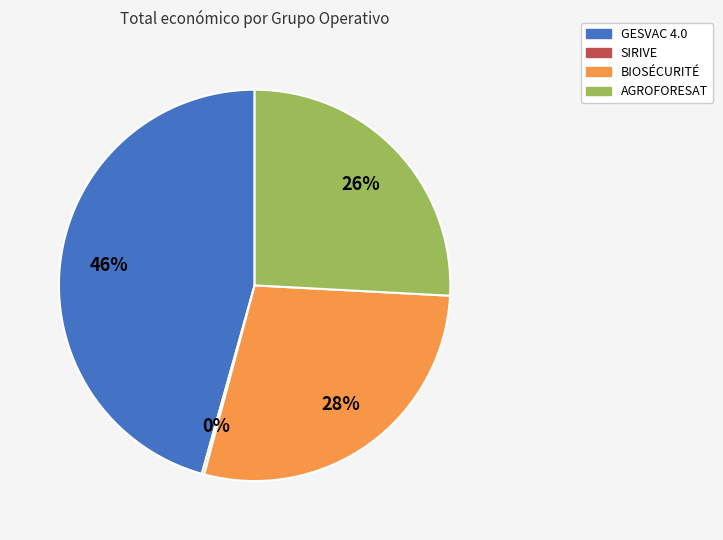

To the nearest percent, what is the combined percentage of BIOSÉCURITÉ and GESVAC 4.0?

74%